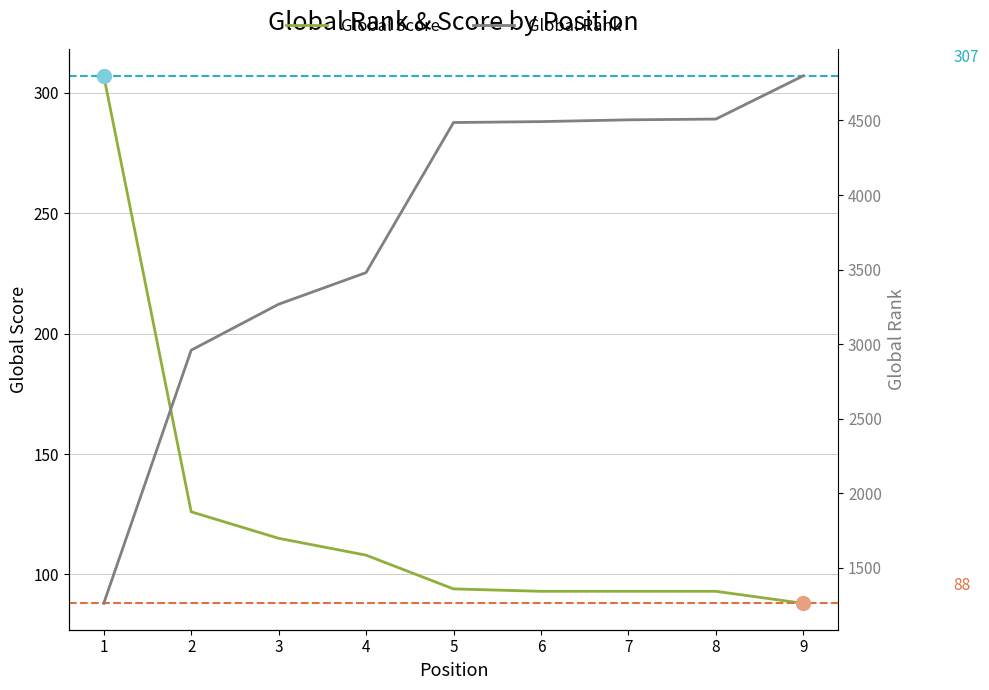

At how many categories does at least one series exceed 4128?

5